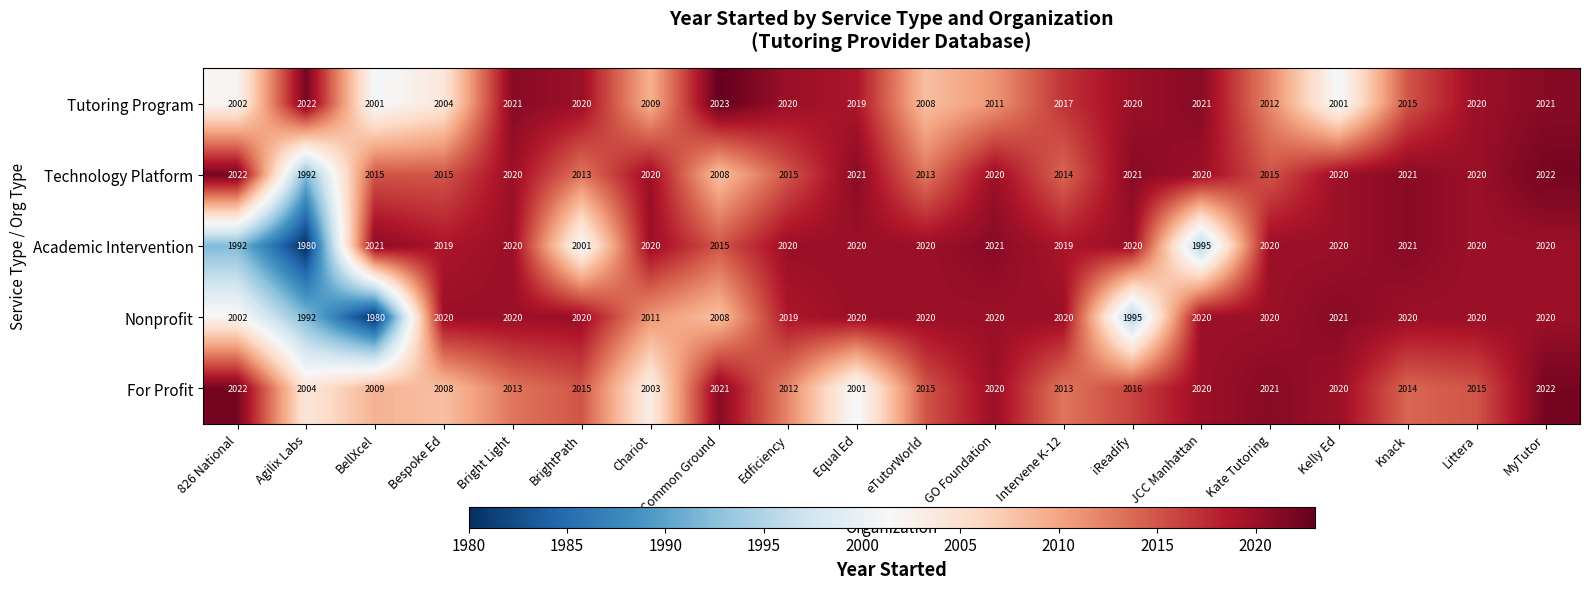

Read the Technology Platform value at Littera.

2020